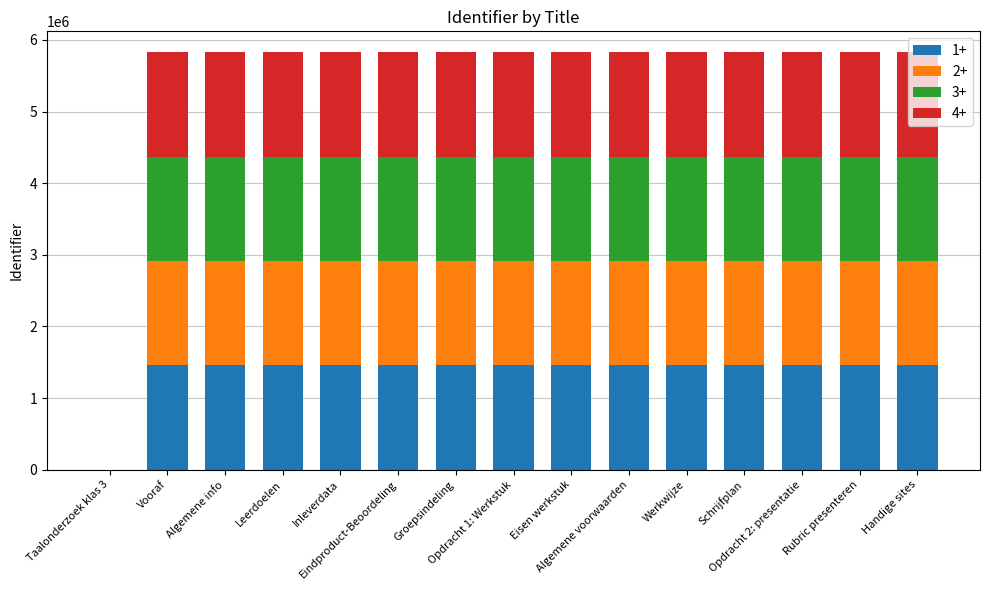

How many values in 1+ are above zero?

14